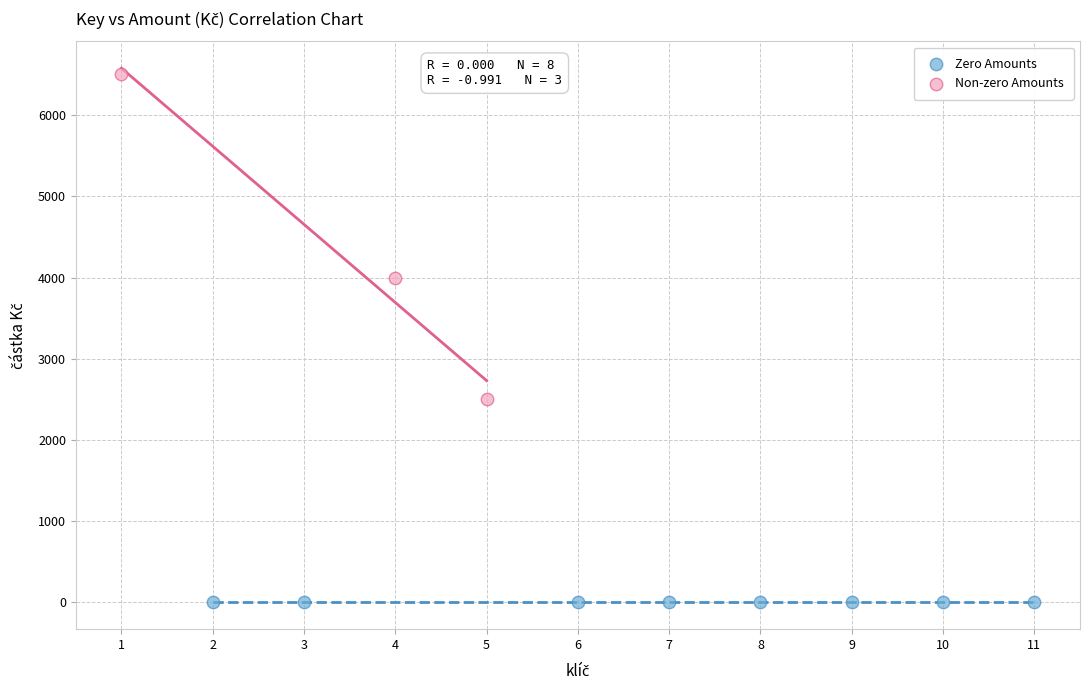

Which series reaches the maximum Y coordinate?

Non-zero Amounts